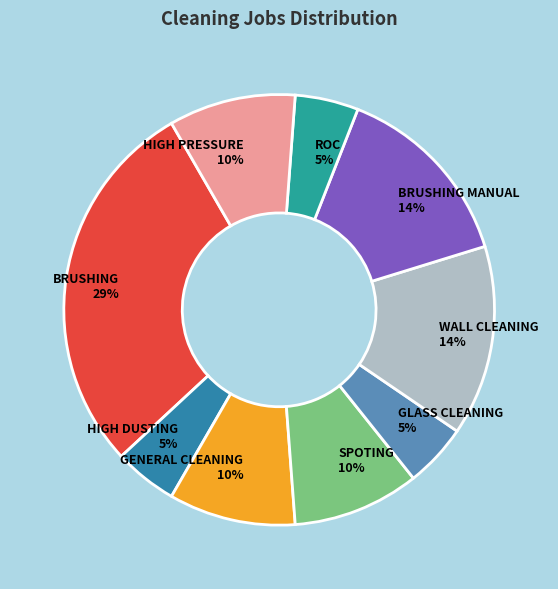

Does WALL CLEANING represent more than half of the total?

No